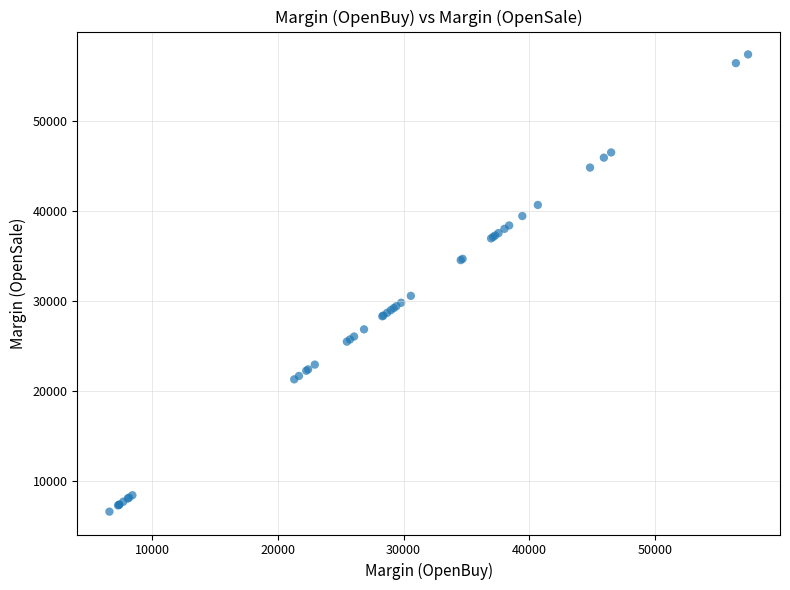

What Y value in the scatter plot is closest to 32008?

30582.0